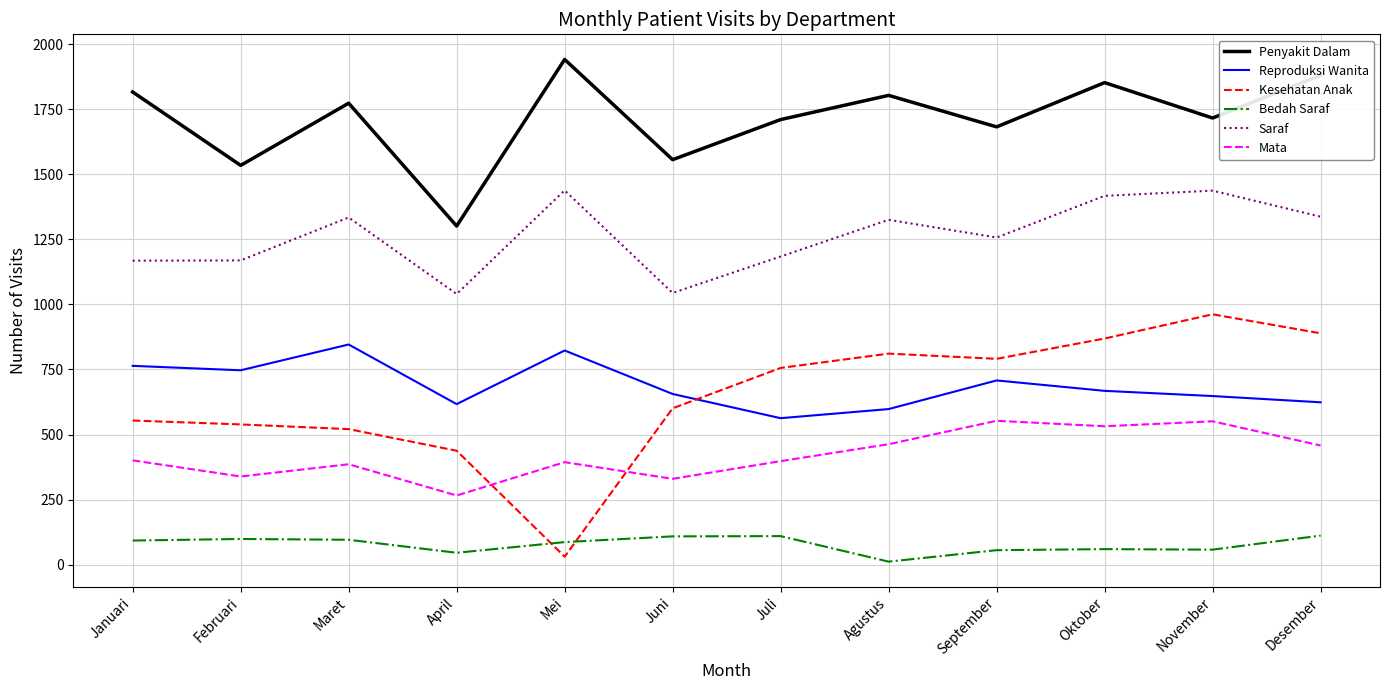

What value does the Saraf series have at Oktober?

1417